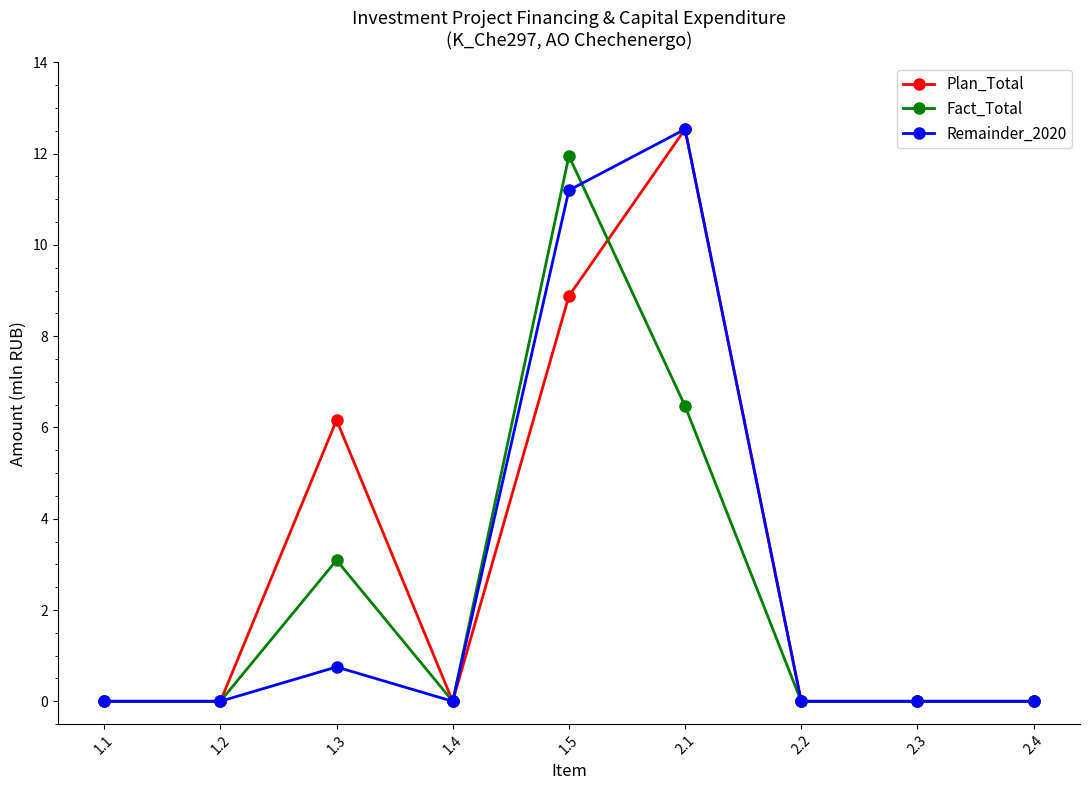

Reading right to left, transcribe all the data shown in this chart.

Plan_Total: 0.0	0.0	0.0	12.5	8.9	0.0	6.2	0.0	0.0
Fact_Total: 0.0	0.0	0.0	6.5	11.9	0.0	3.1	0.0	0.0
Remainder_2020: 0.0	0.0	0.0	12.5	11.2	0.0	0.8	0.0	0.0